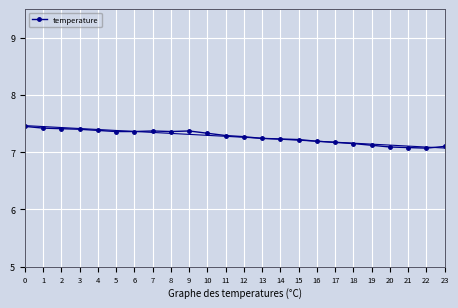

Between 8 and 4, which is larger?

4